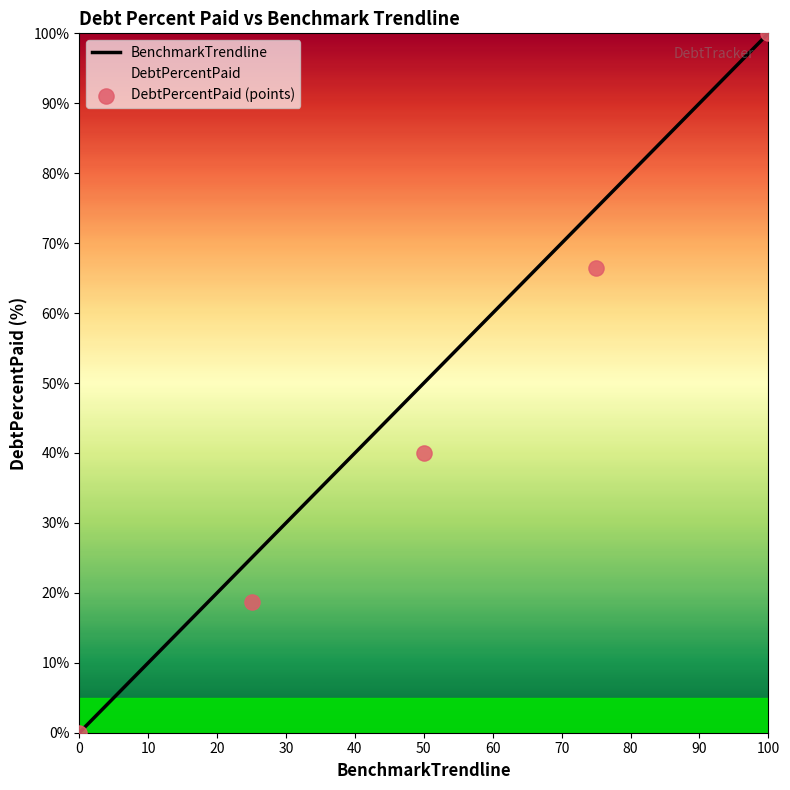

What is the ratio of the value at Q3 to the value at Q1?

3.5